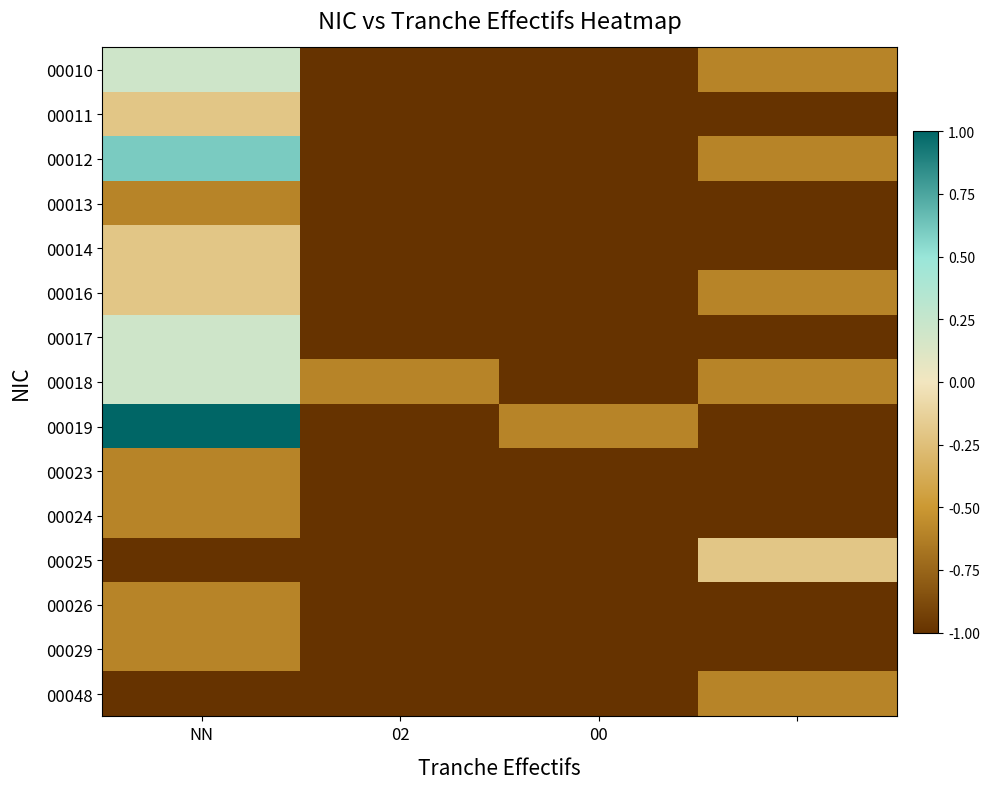

Count the number of data series in this chart.

15